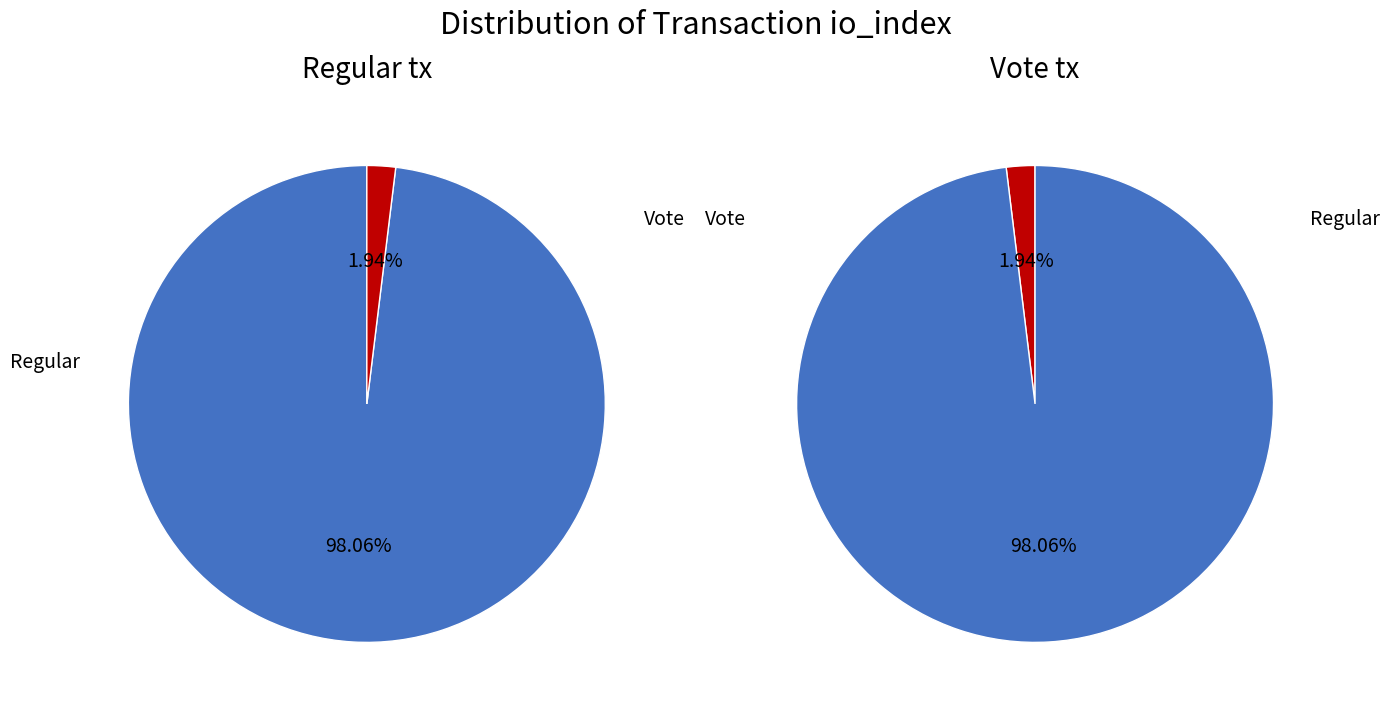

Is the sum of Vote and Regular greater than half?

Yes